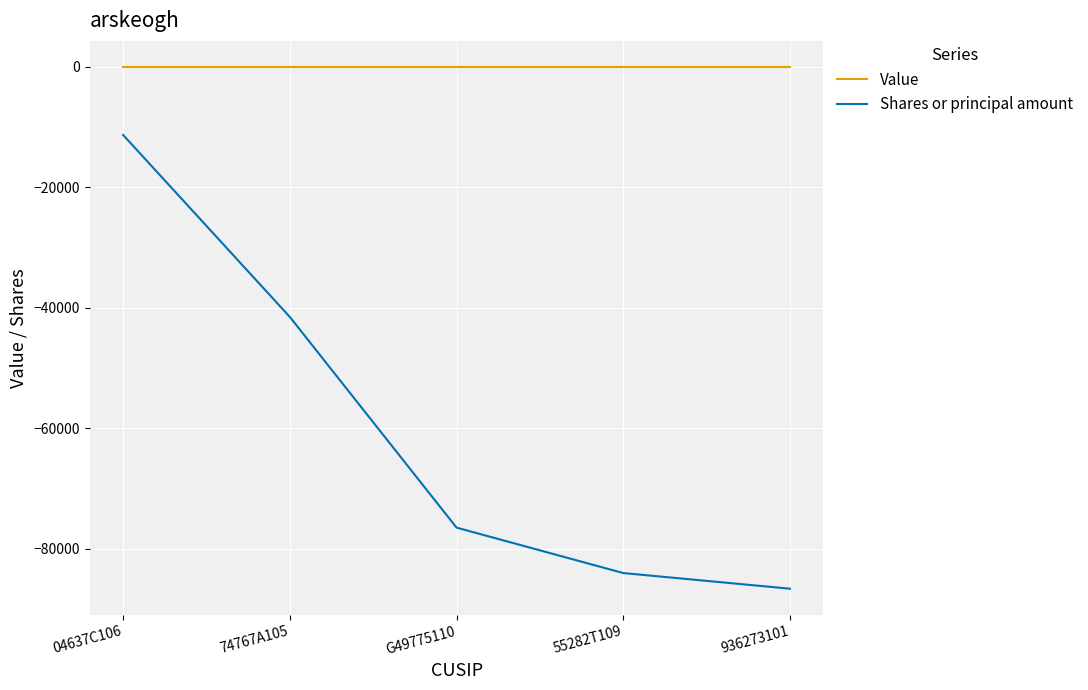

What are all the series names shown in the legend?

Value, Shares or principal amount